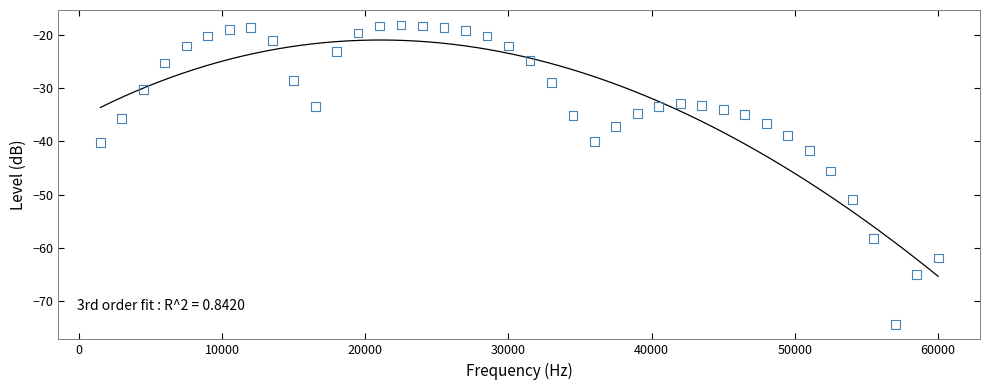

What is the range of Y values (max minus min)?

56.1